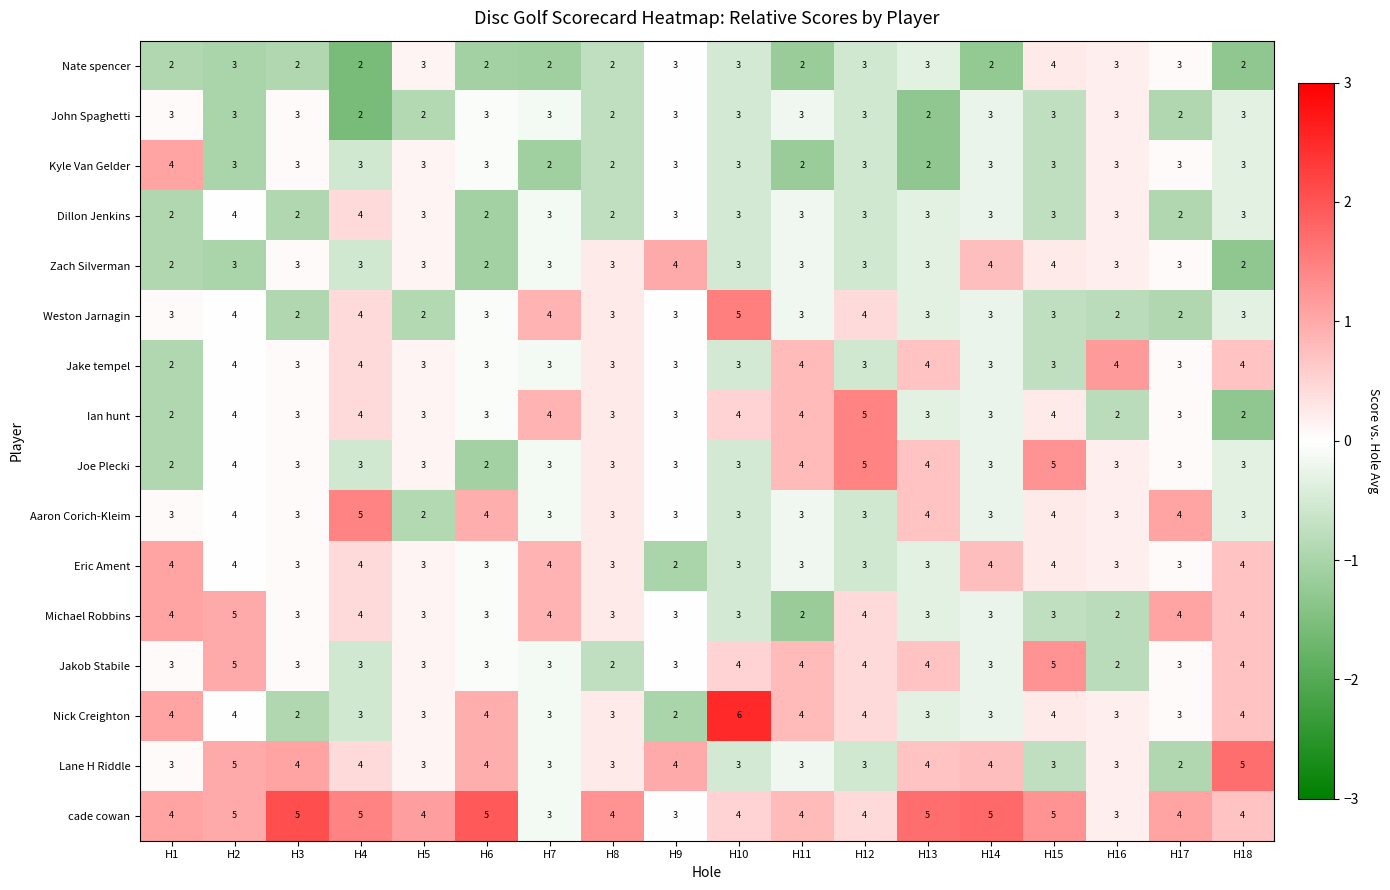

At how many categories does at least one series exceed 2?

18